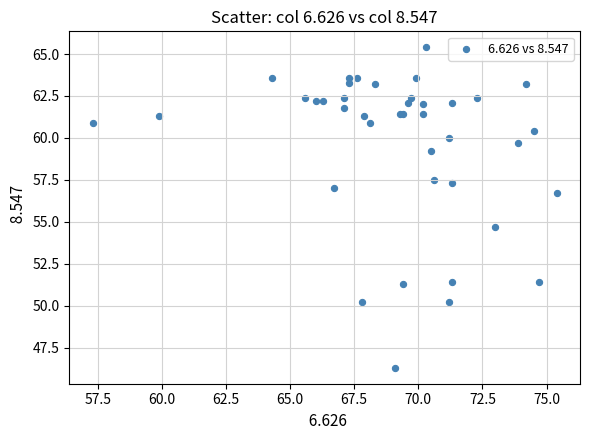

What Y value in the scatter plot is closest to 55?

54.7